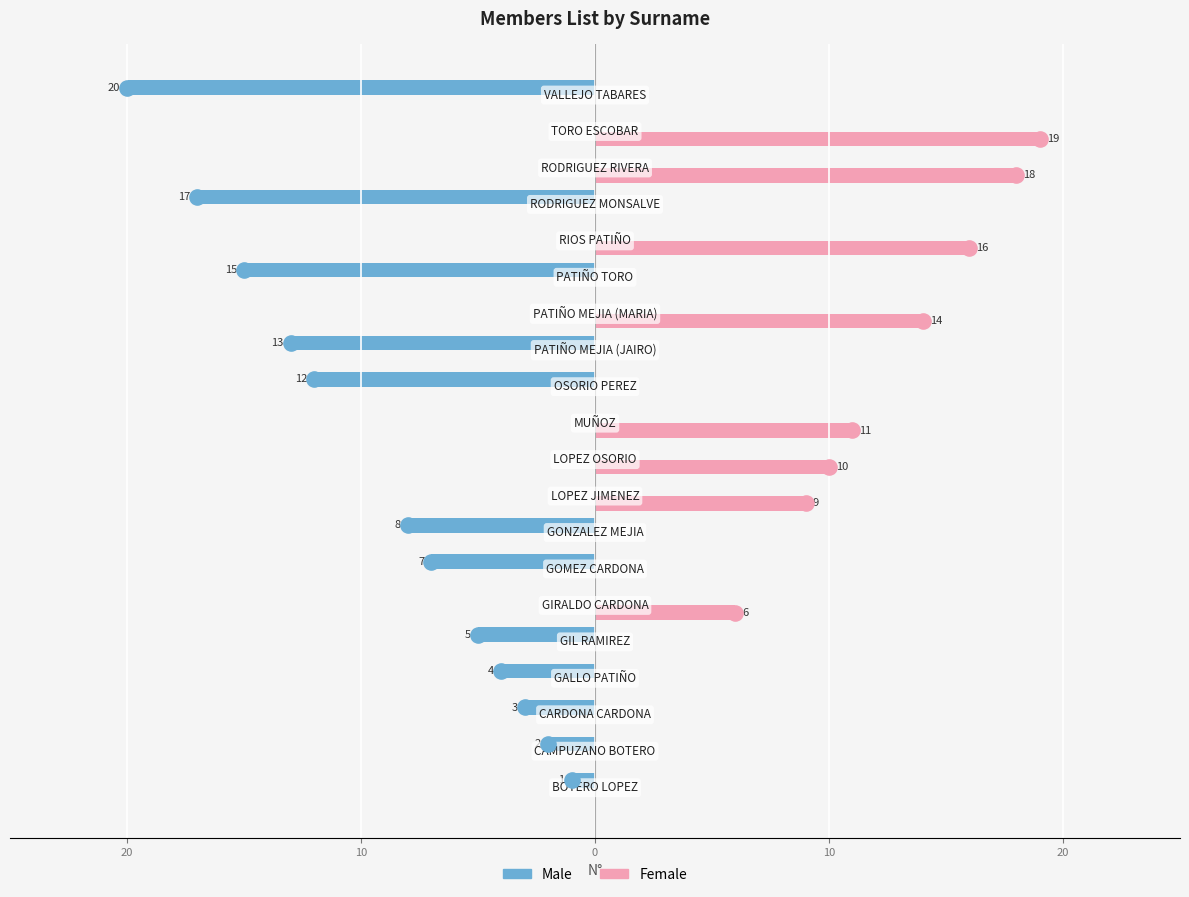

Which series contains the highest Y value?

Female